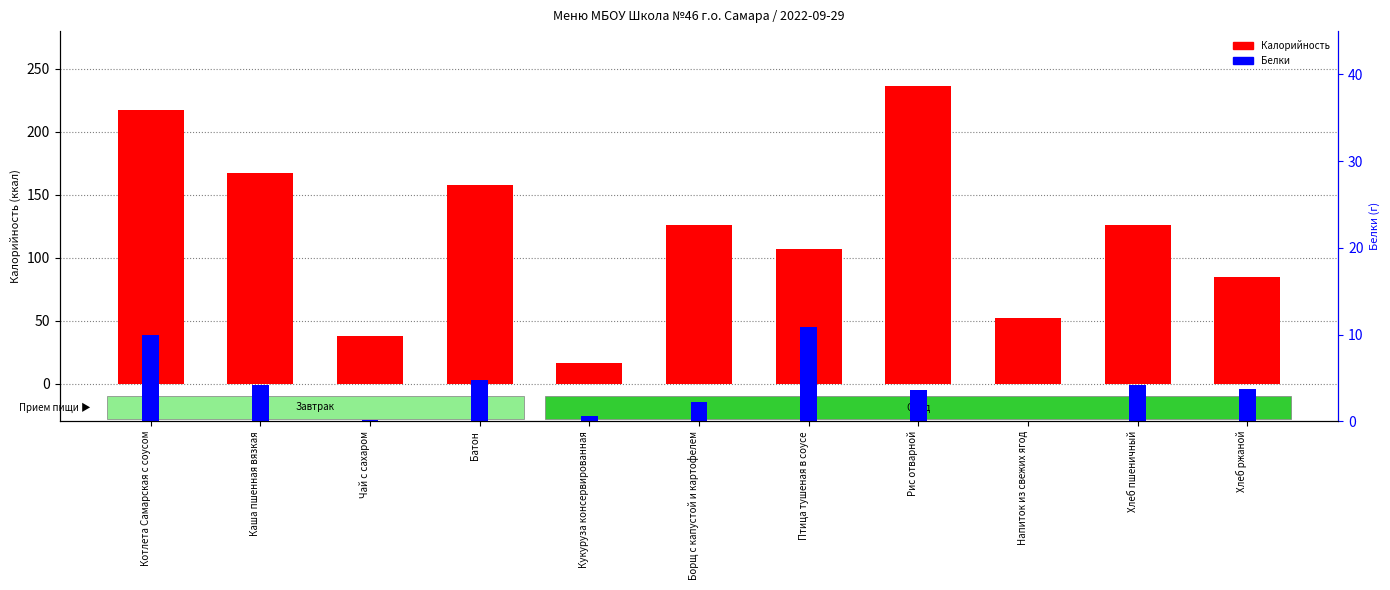

Between Кукуруза консервированная and Птица тушеная в соусе, which is larger?

Птица тушеная в соусе